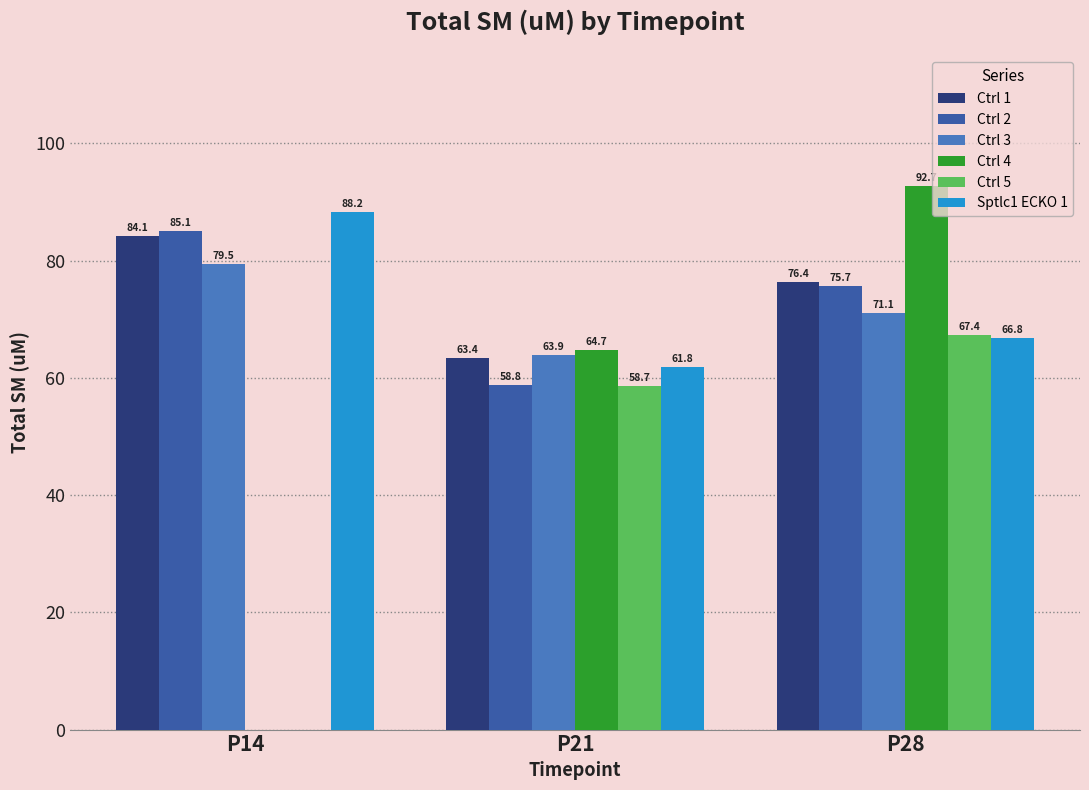

True or false: Ctrl 1 has a value of 63.4 at P21.

True